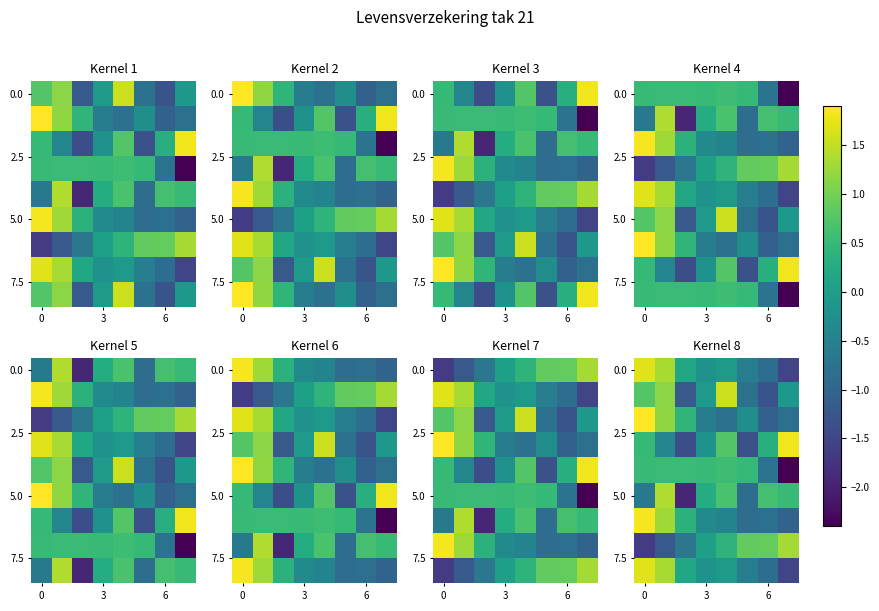

What is the greatest value displayed?

1.9